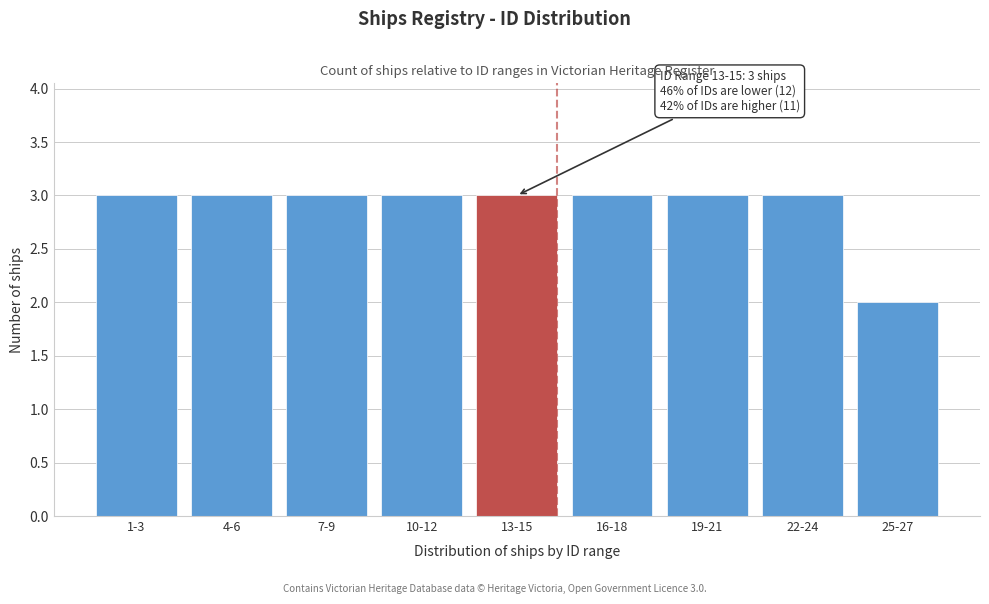

Reading left to right, what are all the values shown in this chart?

1-3=3	4-6=3	7-9=3	10-12=3	13-15=3	16-18=3	19-21=3	22-24=3	25-27=2